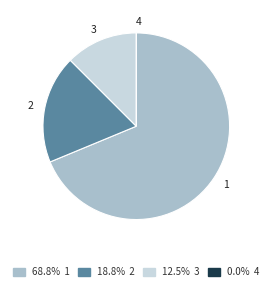

Does 3 represent more than half of the total?

No